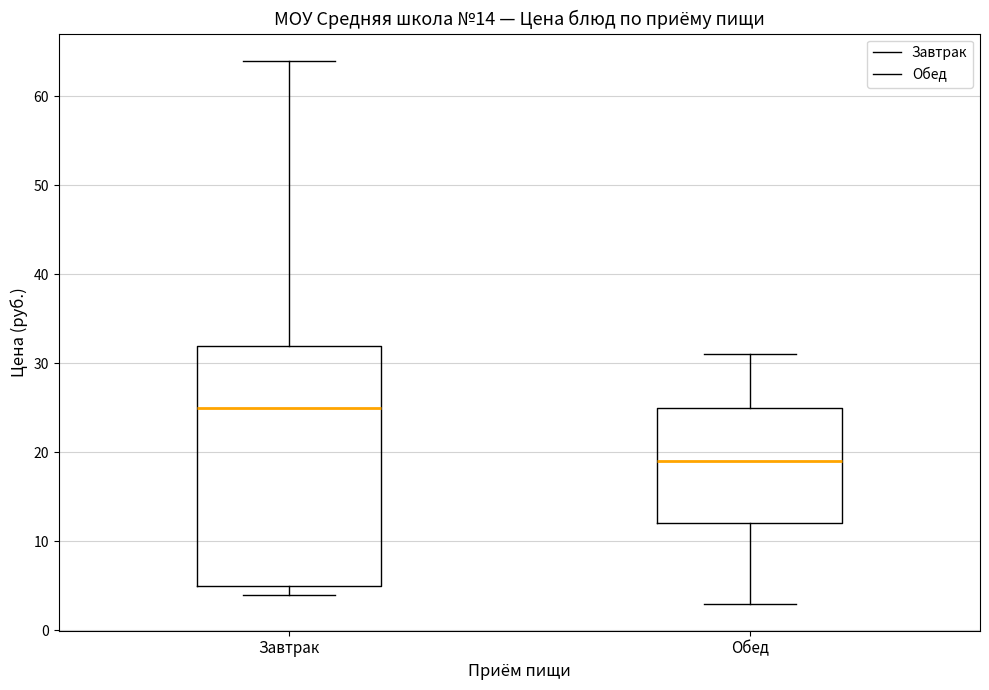

Comparing the boxes themselves (not the whiskers), which one is the tallest?

Завтрак